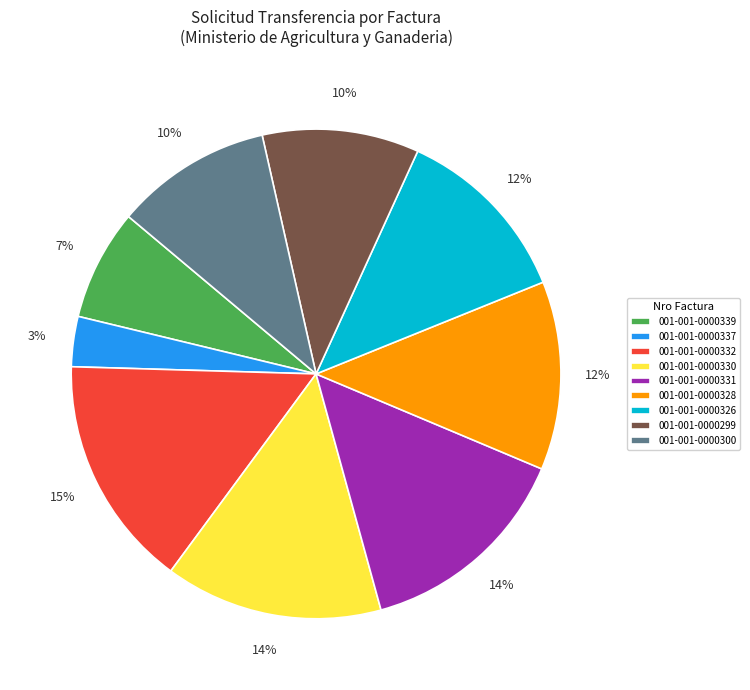

What is the smallest slice in the pie chart?

001-001-0000337